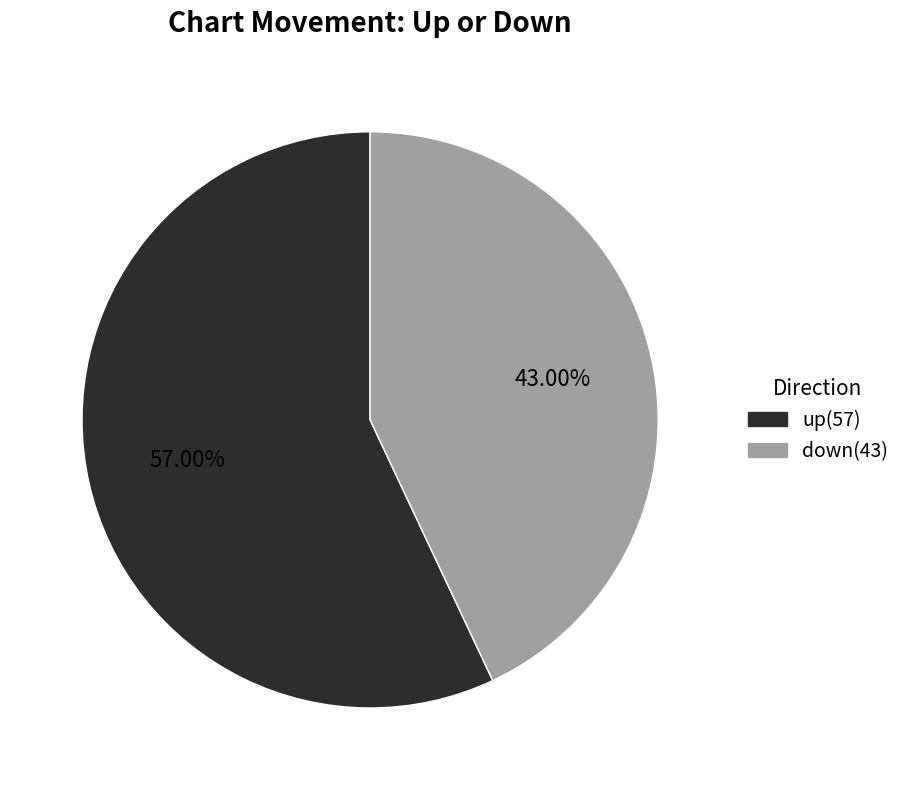

What percentage is the down slice, to the nearest percent?

43%